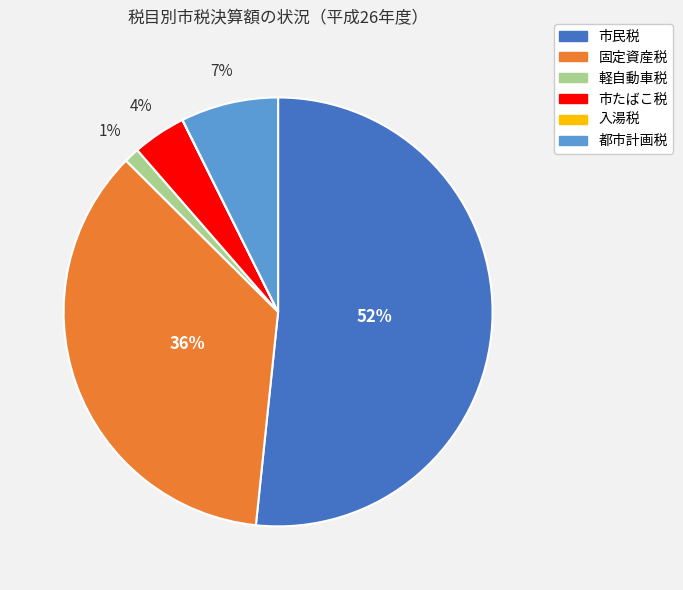

To the nearest percent, what is the difference between the largest and smallest slice percentages?

52%